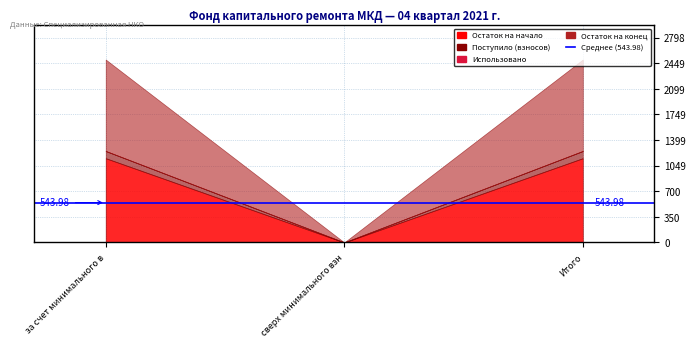

The Остаток на начало series shows 1150.5 at за счет минимального взноса. True or false?

True